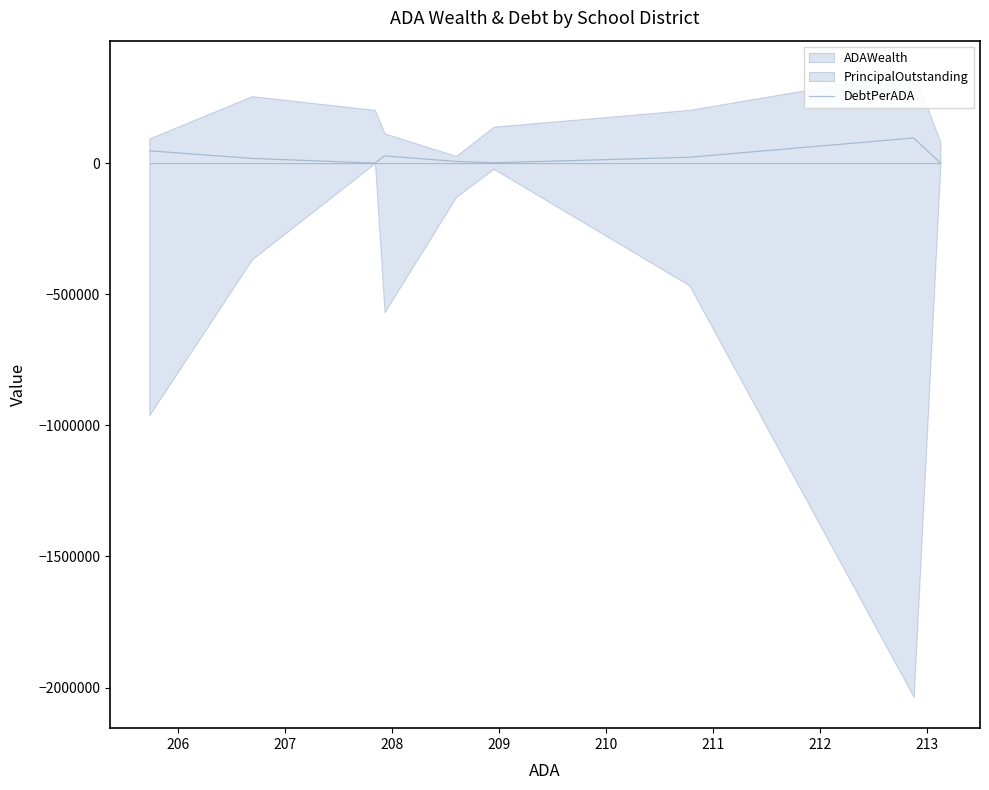

How many positive values are there?

7